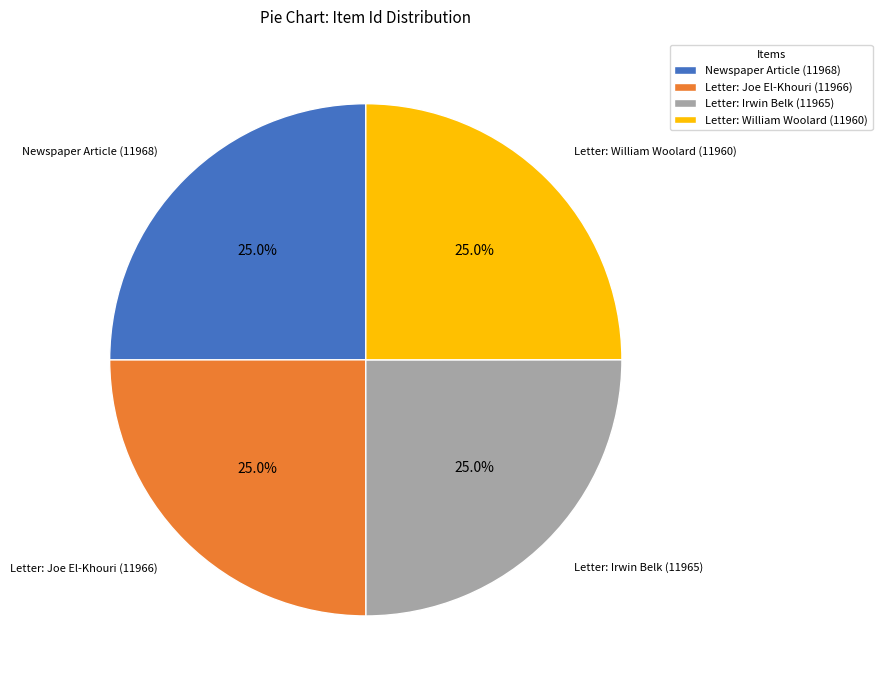

What is the ratio of the value at Letter: Irwin Belk (11965) to the value at Letter: Joe El-Khouri (11966)?

1.0